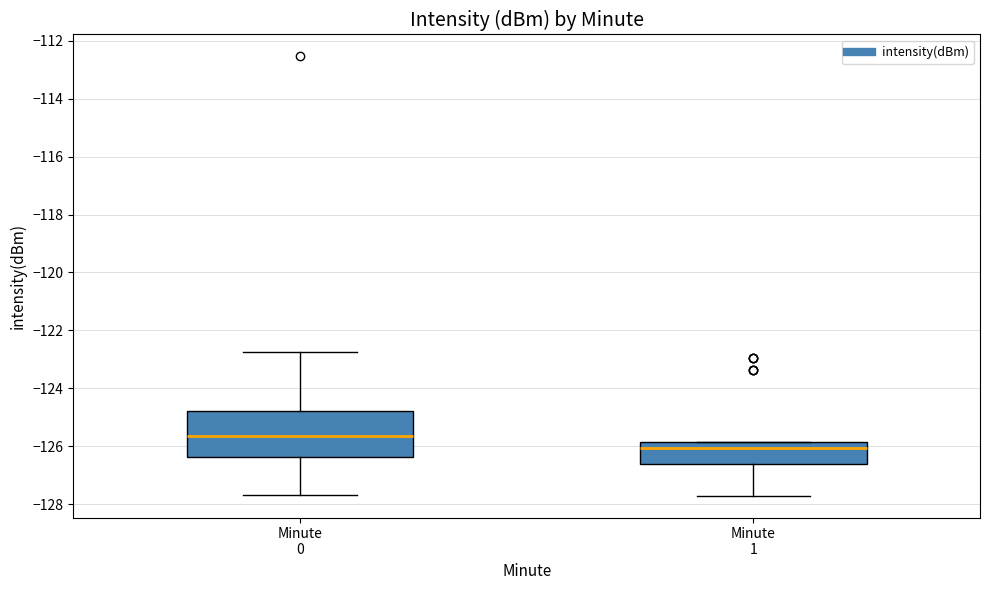

Where is the lower edge of the box for Minute 1 on the y-axis? The values are not printed on the chart, so give them approximately, as read against the axis.

-126.6